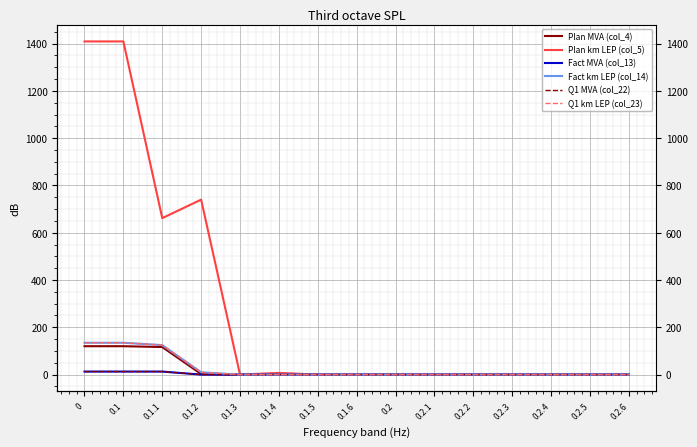

Which series changed the most between 0 and 0.2.1?

Plan km LEP (col_5)